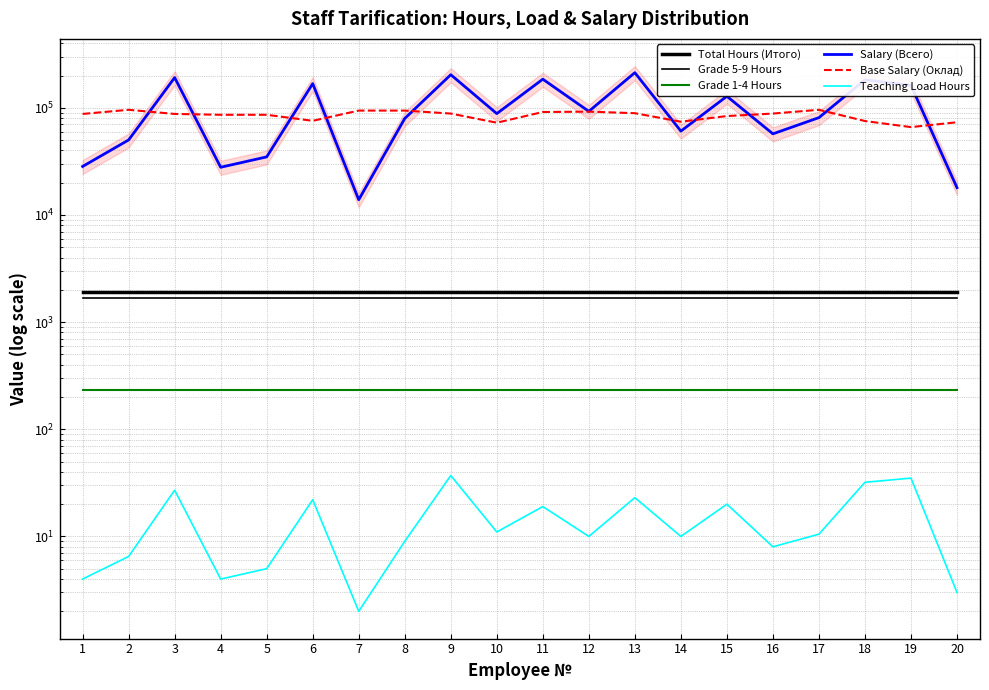

Read the Teaching Load Hours value at 1.

4.0